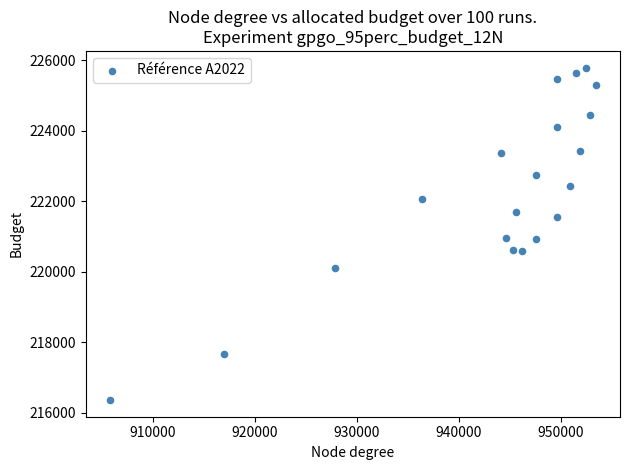

What is the range of Y values (max minus min)?

9442